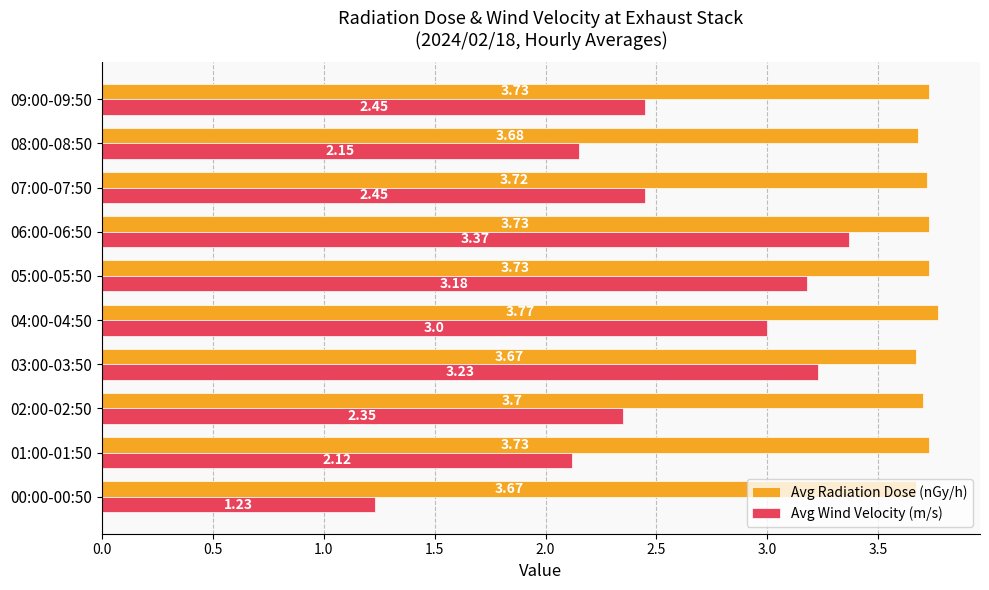

At 01:00-01:50, list the series in order from largest to smallest.

Avg Radiation Dose (nGy/h), Avg Wind Velocity (m/s)